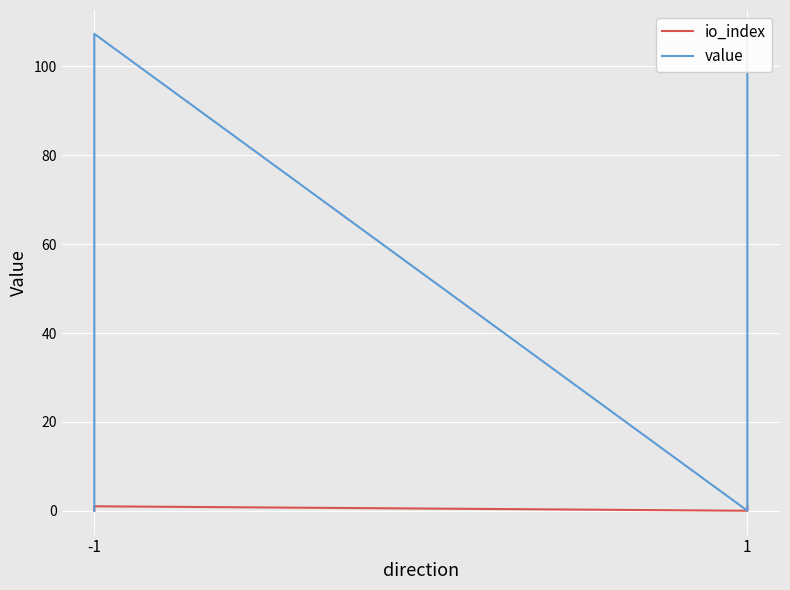

How many lines are shown in the chart?

2